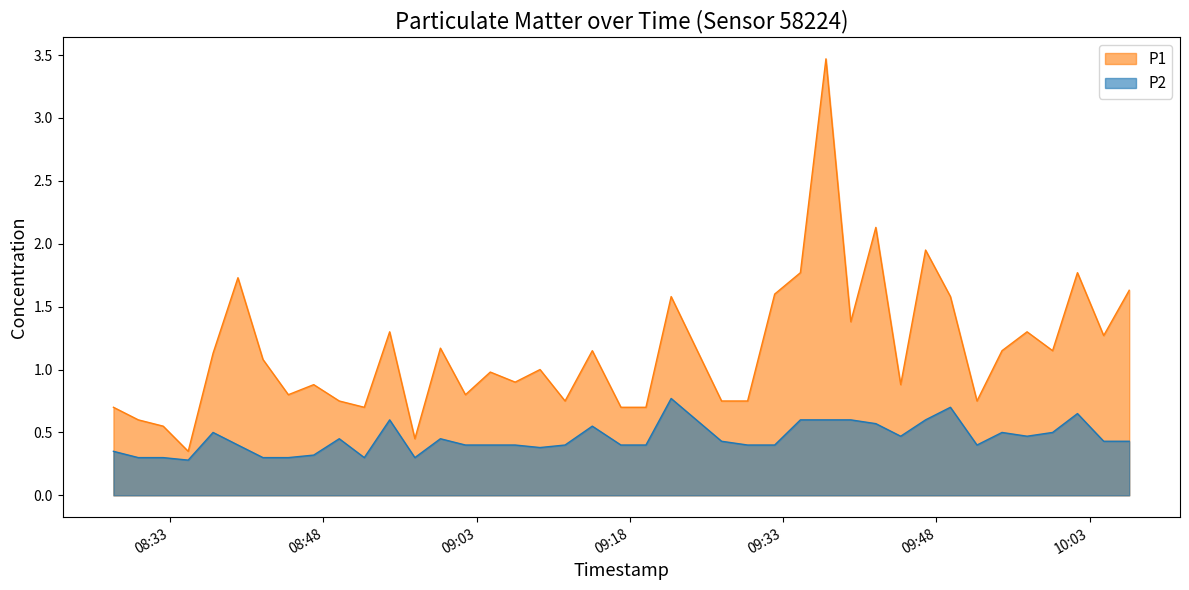

Which label corresponds to the smallest value in the chart?

2023-04-25T08:34:46